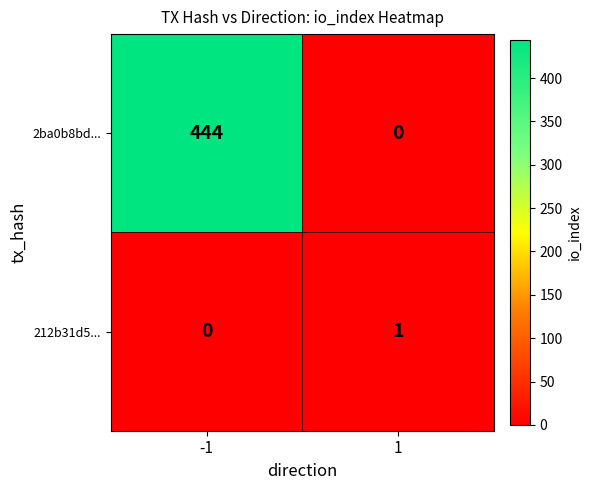

List the series in order of their overall mean, lowest first.

212b31d5..., 2ba0b8bd...